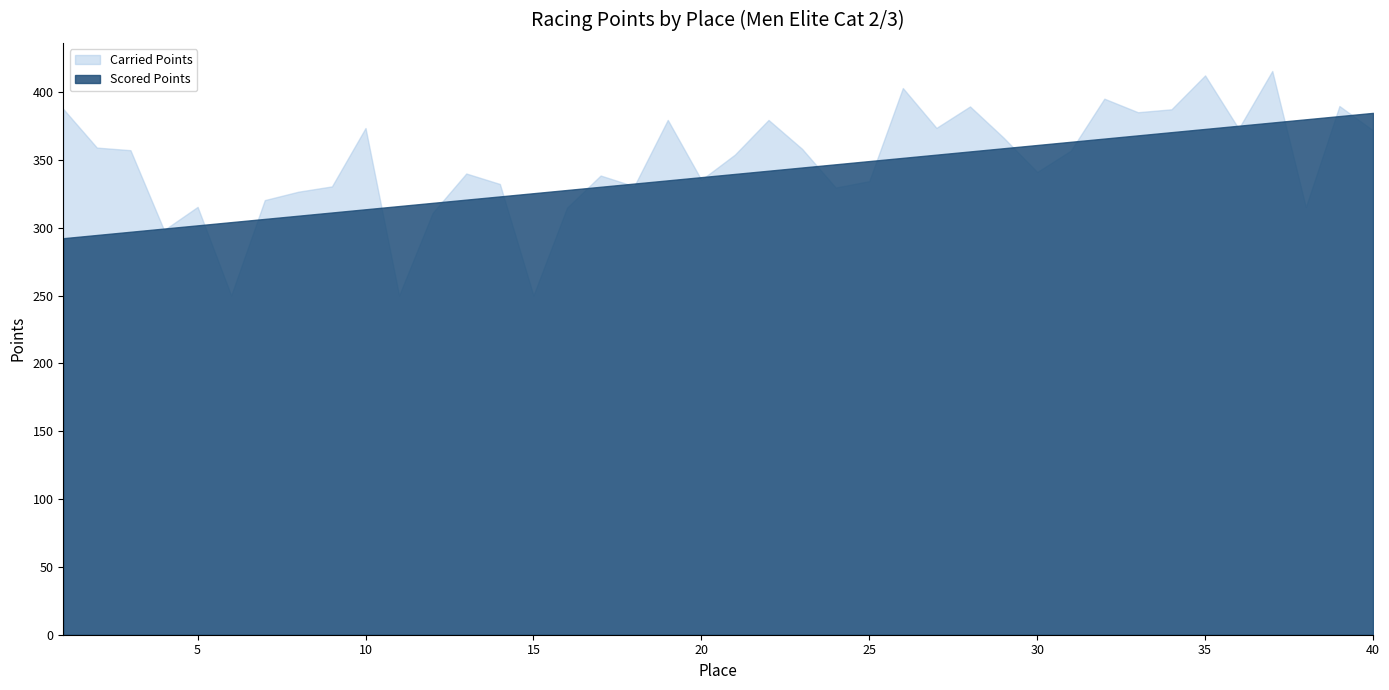

What is the highest value of the Scored Points series?

384.6